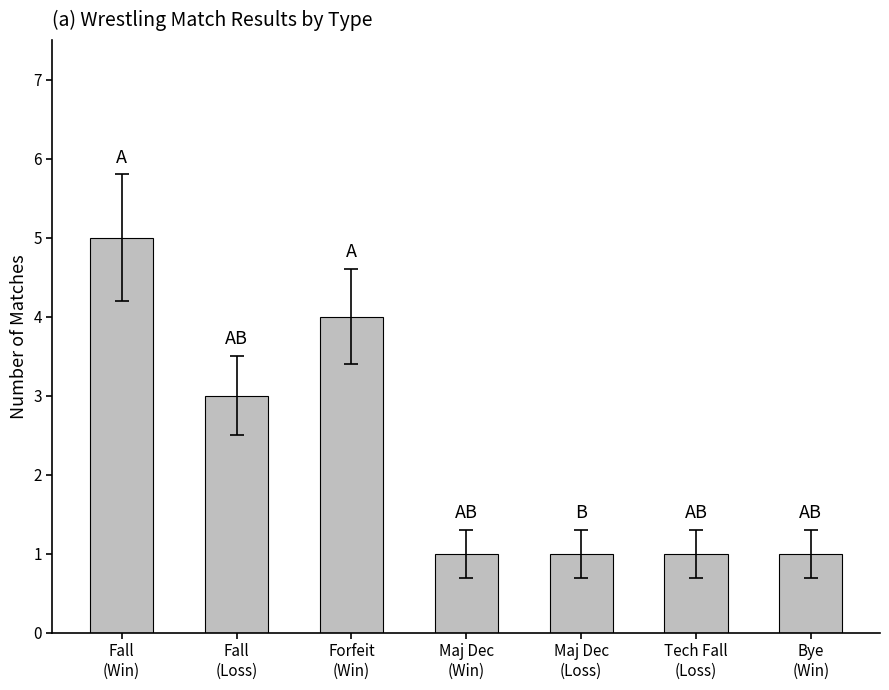

Count the values in the range 1 to 4.

6